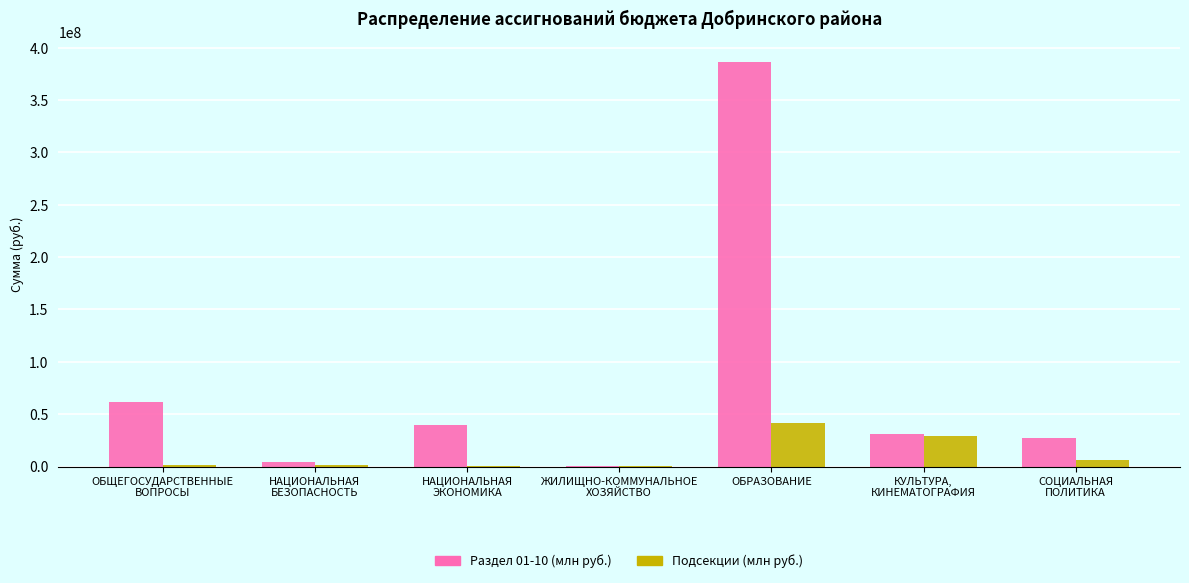

The value of Подсекции (млн руб.) at ОБРАЗОВАНИЕ is 15039889. True or false?

False